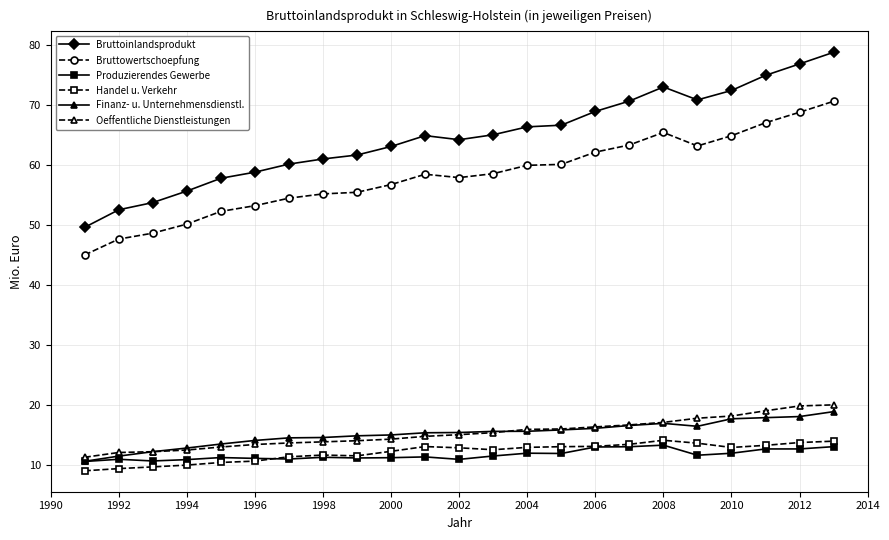

Which series has the largest total across all categories?

Bruttoinlandsprodukt